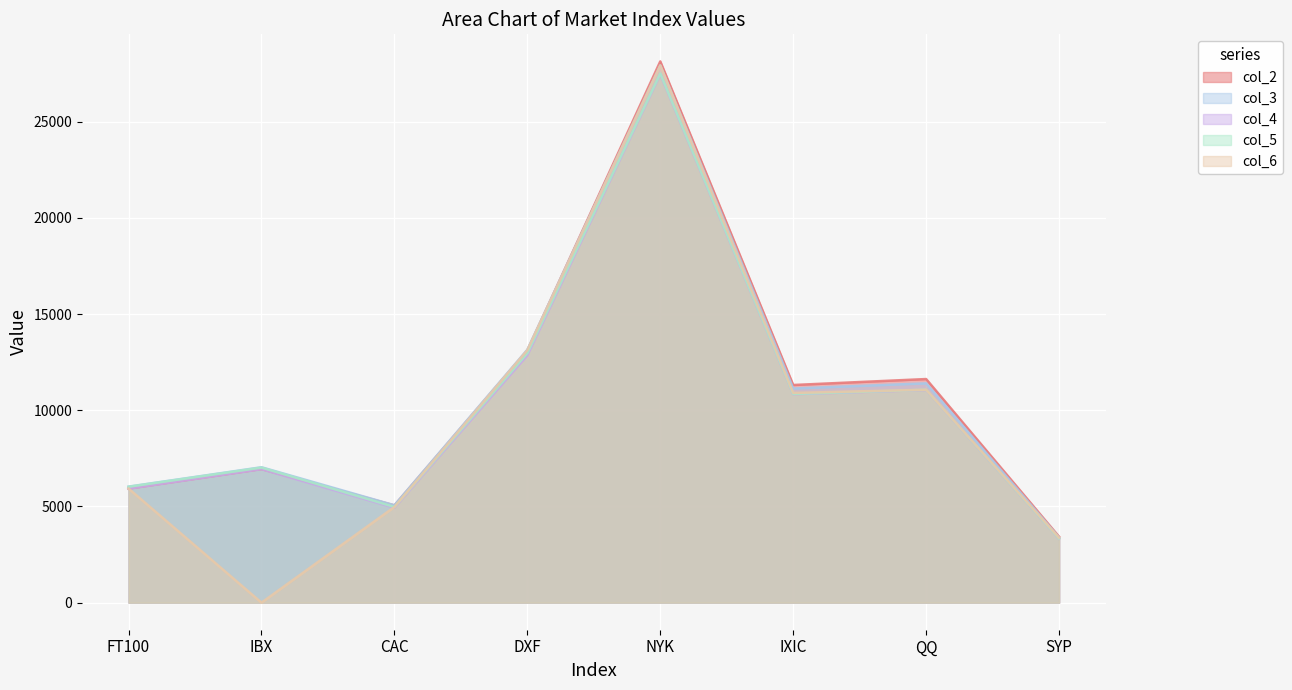

Between which two adjacent categories do col_5 and col_2 first intersect?

IBX and CAC